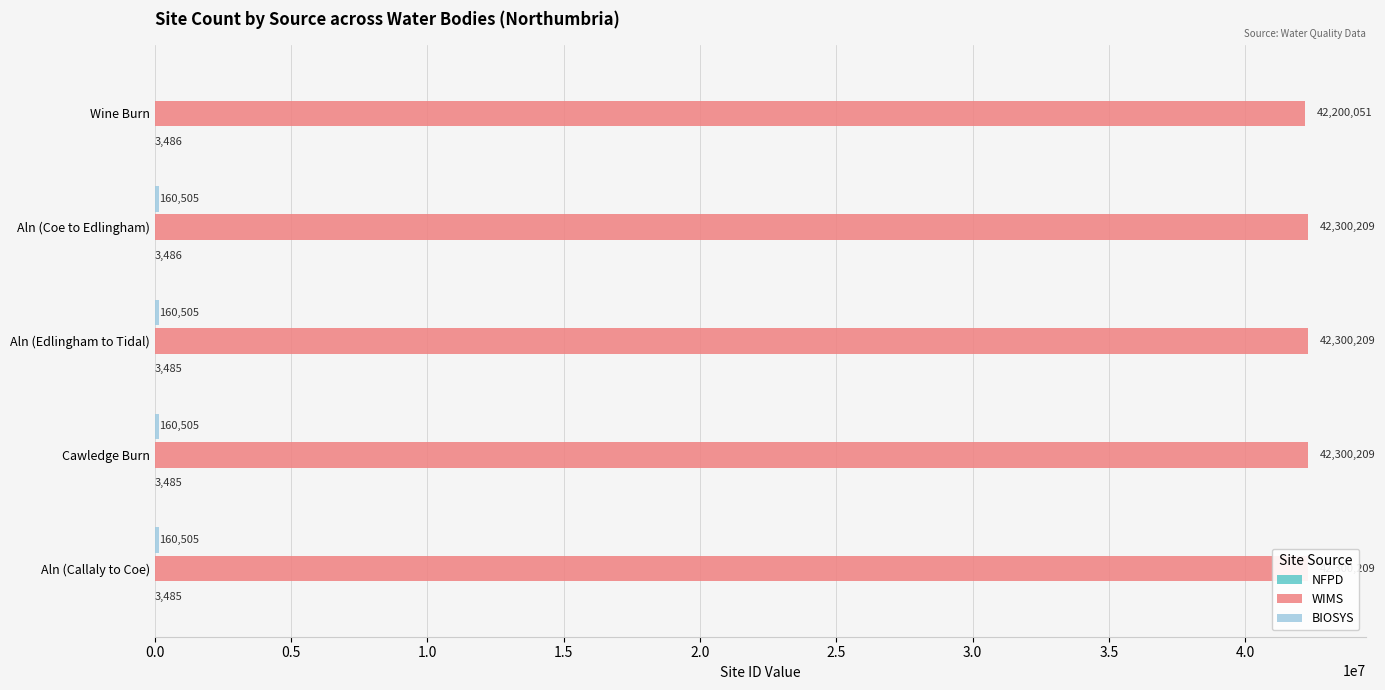

At how many categories does at least one series exceed 36553748?

5